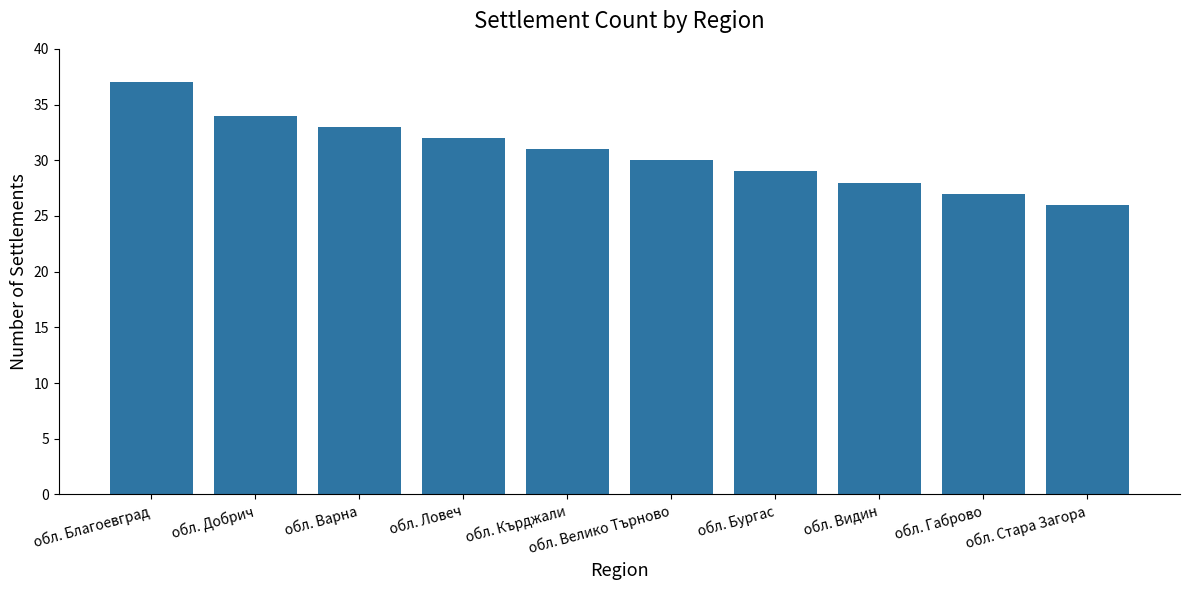

List the labels in order of value, largest first.

обл. Благоевград, обл. Добрич, обл. Варна, обл. Ловеч, обл. Кърджали, обл. Велико Търново, обл. Бургас, обл. Видин, обл. Габрово, обл. Стара Загора